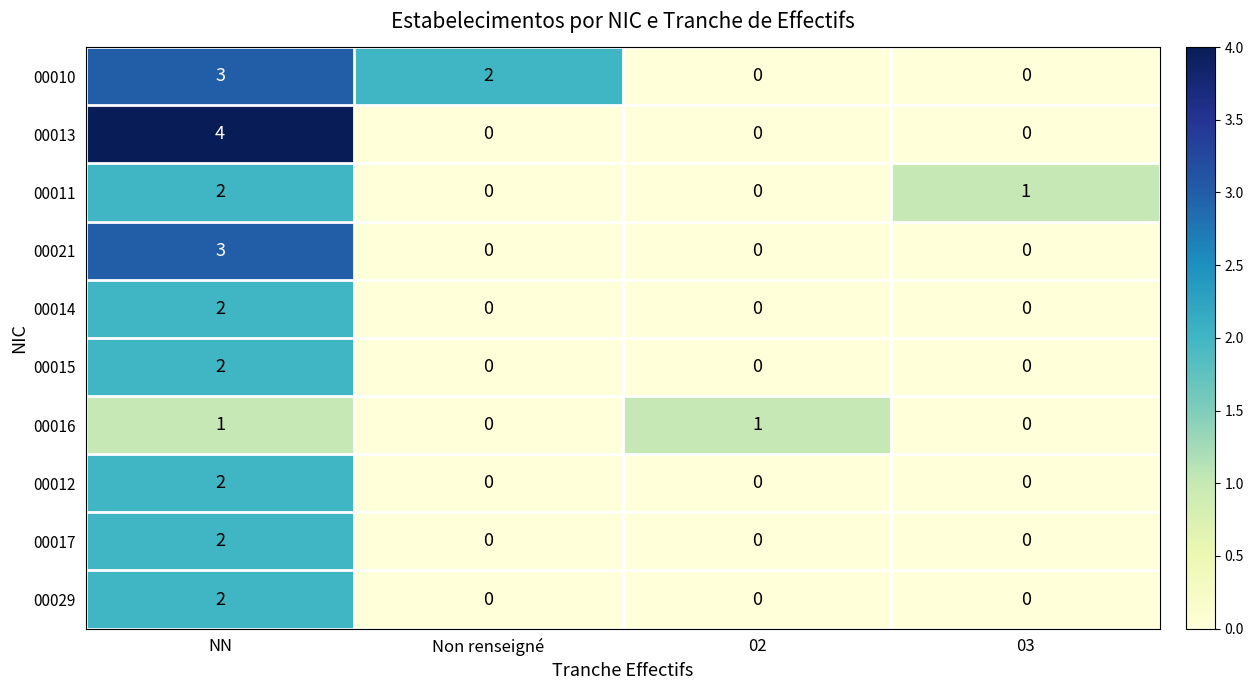

What is the total value across all series at Non renseigné?

2